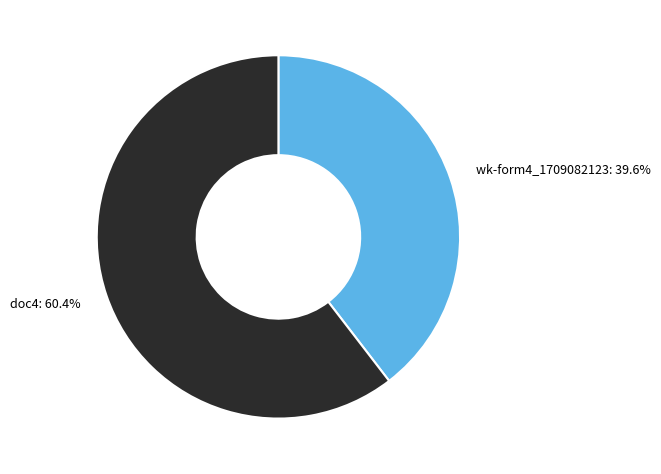

How many segments does this pie chart have?

2